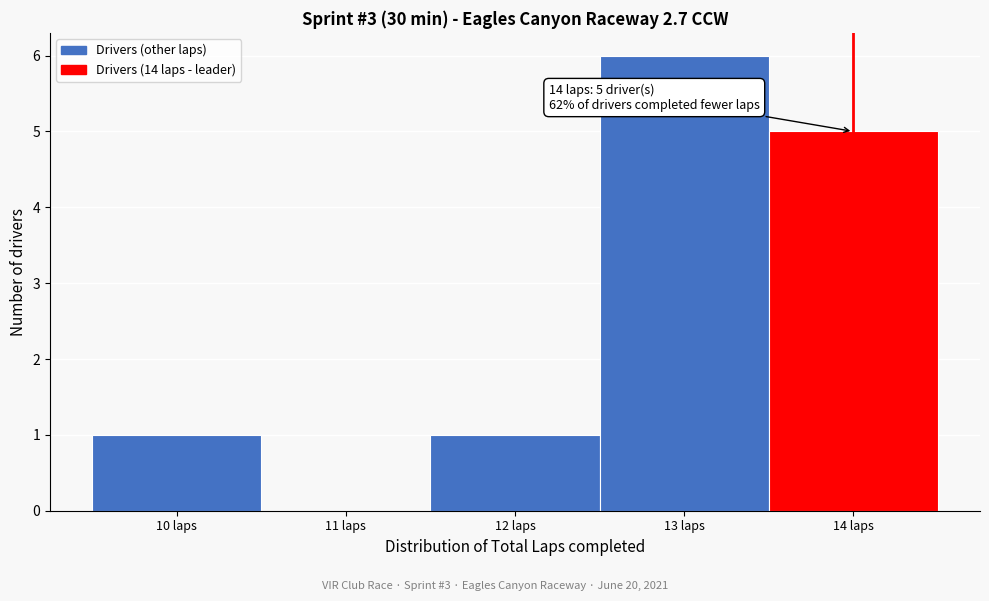

Over which range of the x-axis is the bar tallest?

12.5 to 13.5